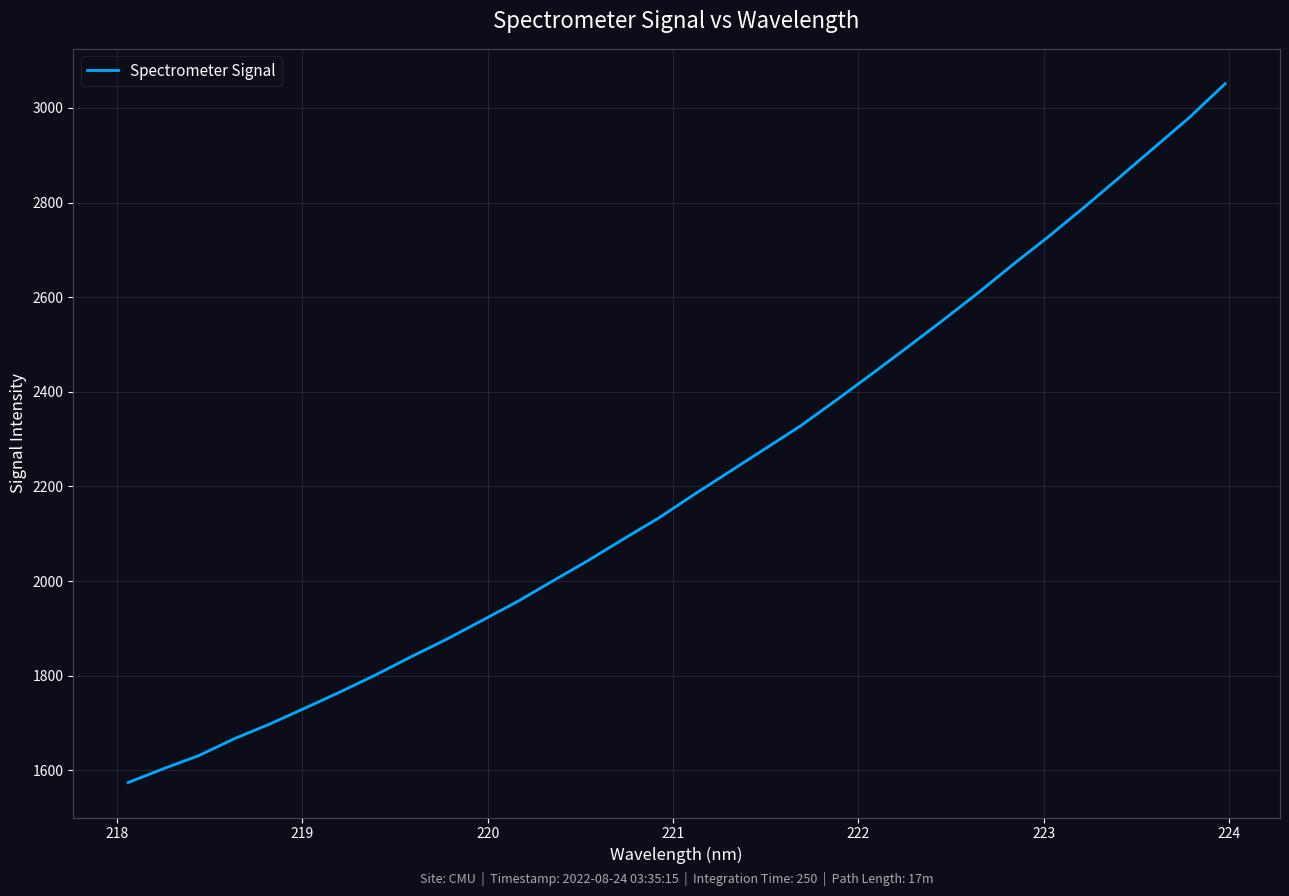

Does the chart have visible grid lines?

Yes